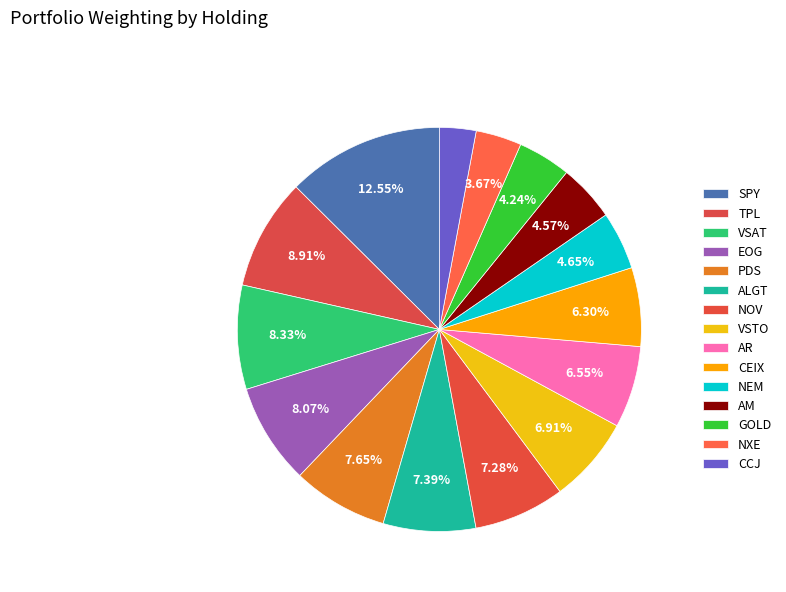

Does any single category account for the majority?

No